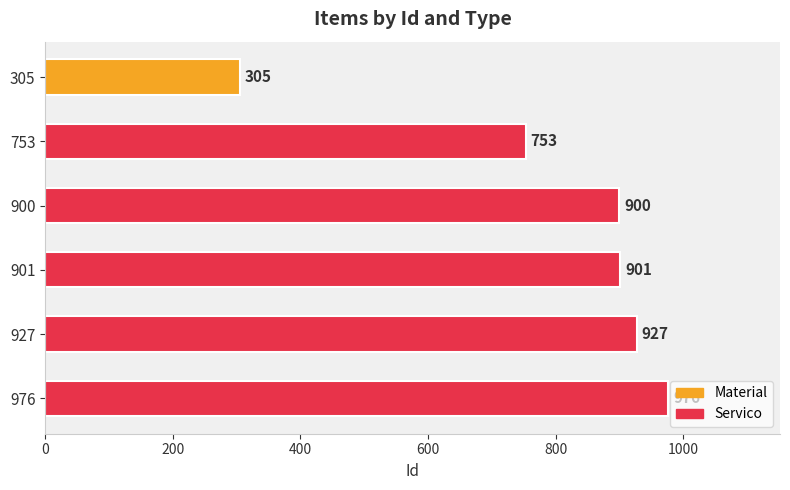

What is the maximum value shown in the chart?

976